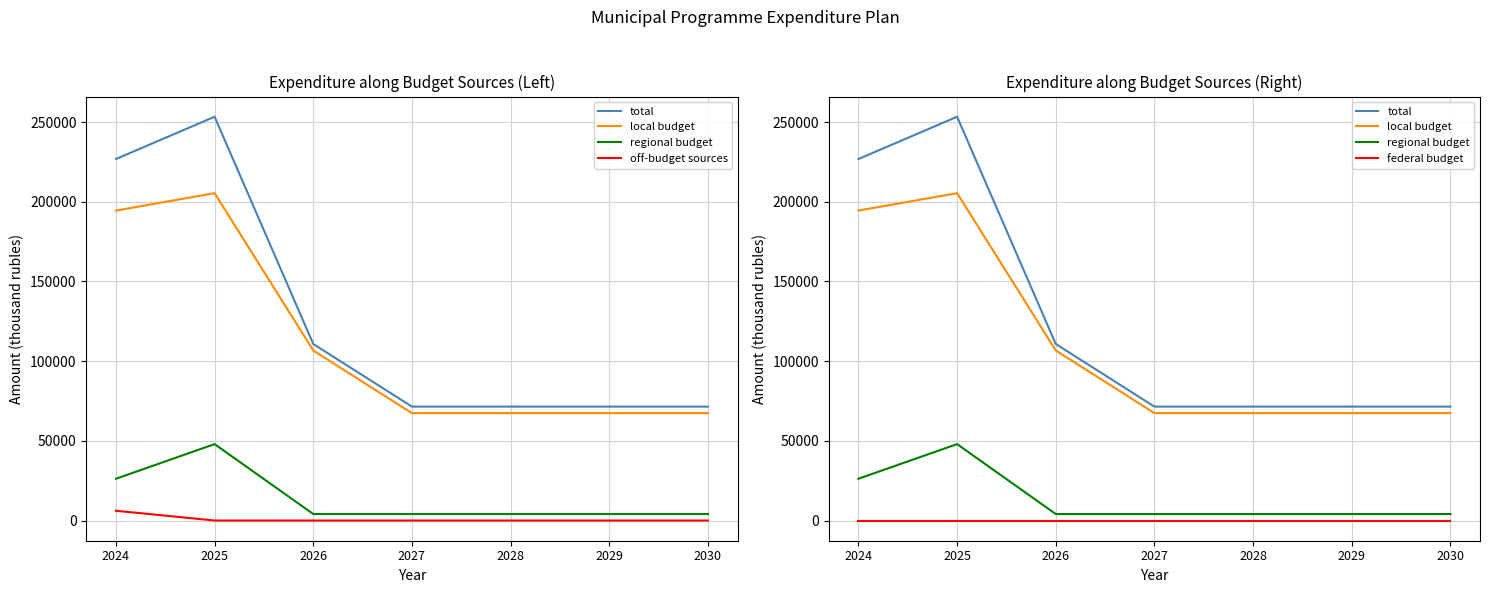

True or false: regional budget and total intersect in this chart.

False